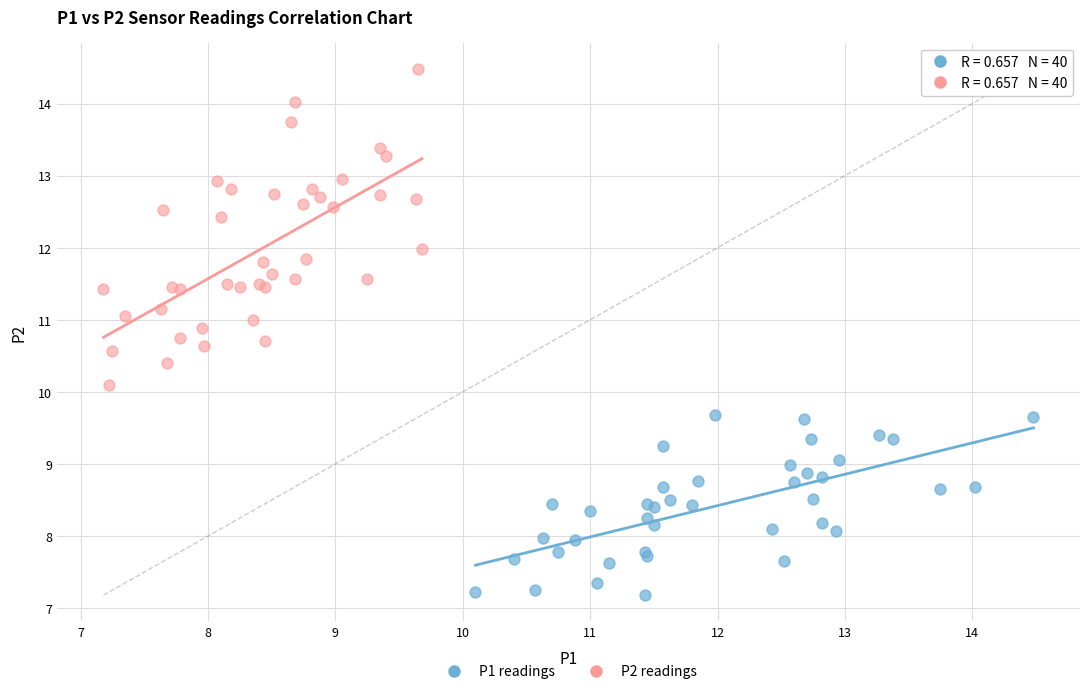

Which series contains the highest Y value?

P2 readings